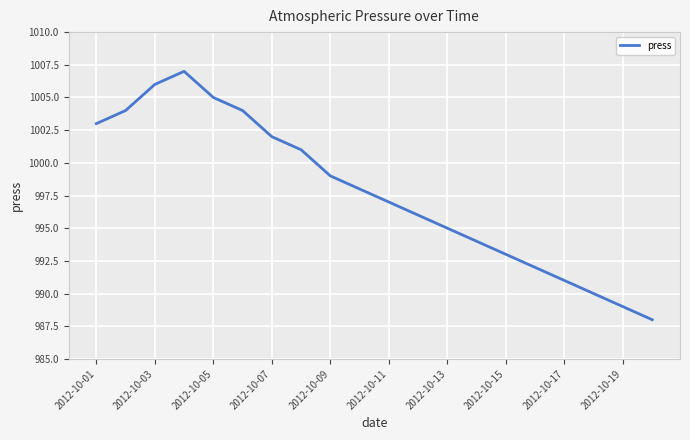

What is the maximum value shown in the chart?

1007